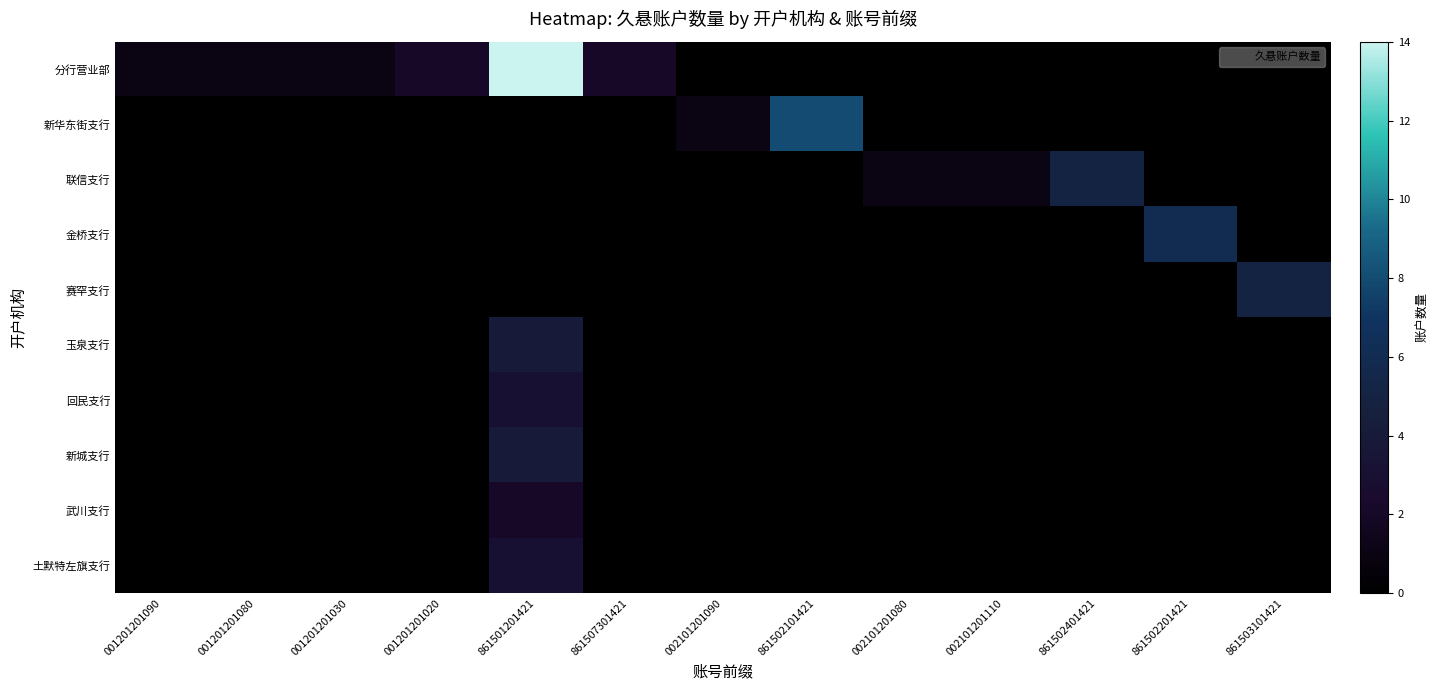

What is the greatest value displayed?

14